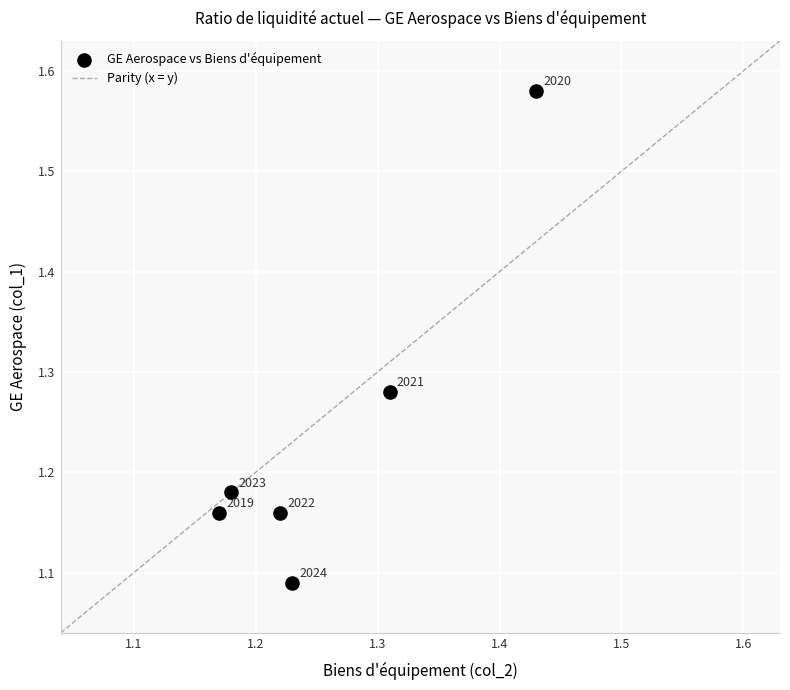

What is the range of X values (max minus min)?

0.3